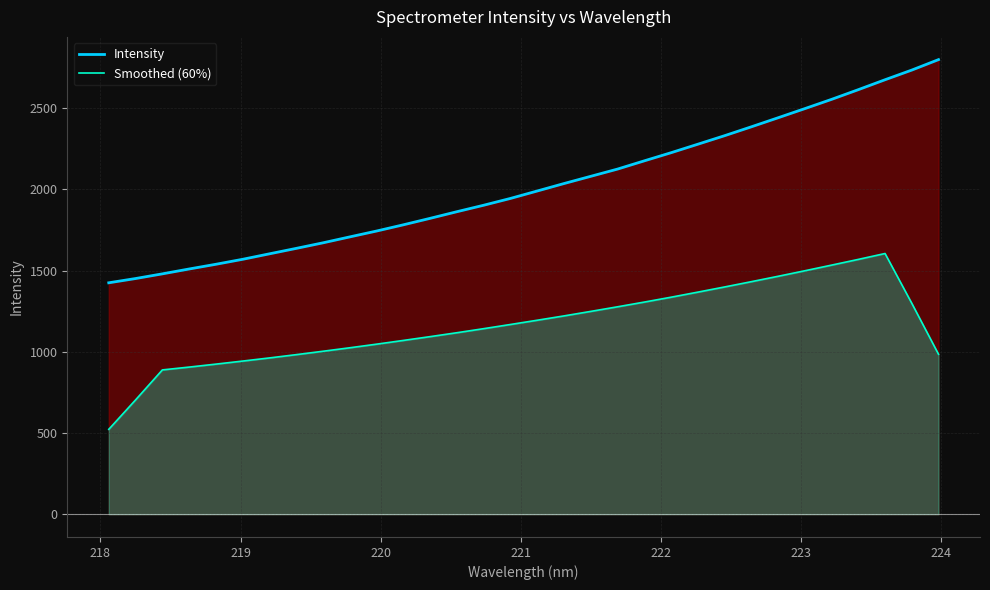

Rank the series by their average value, from highest to lowest.

Intensity, Smoothed (60%)